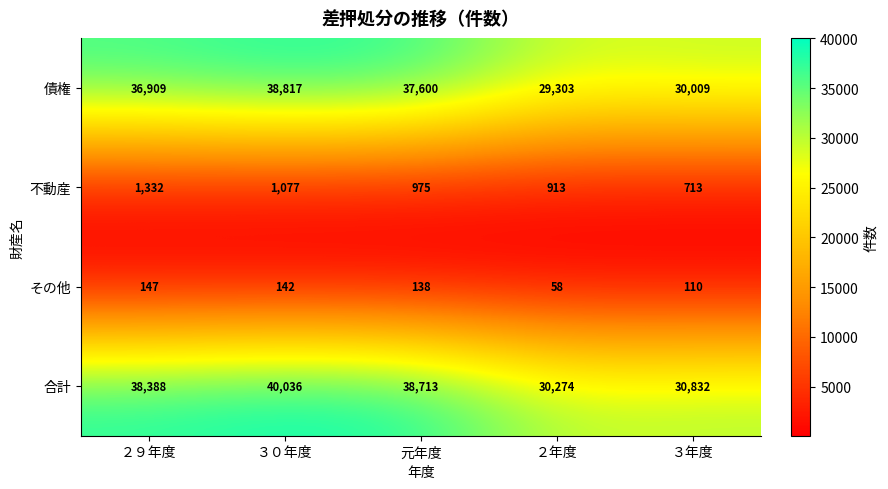

Count the 不動産 values in the range 913 to 1077.

3